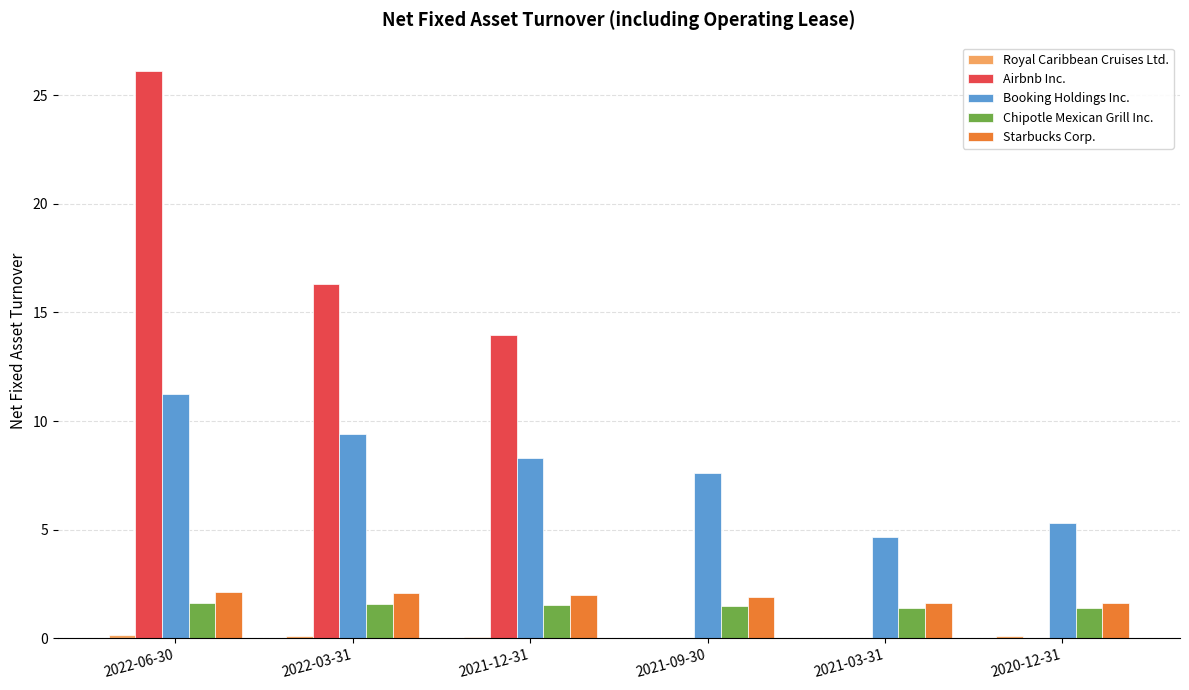

Is the value of Starbucks Corp. at 2022-03-31 greater than the value of Chipotle Mexican Grill Inc. at 2021-12-31?

Yes